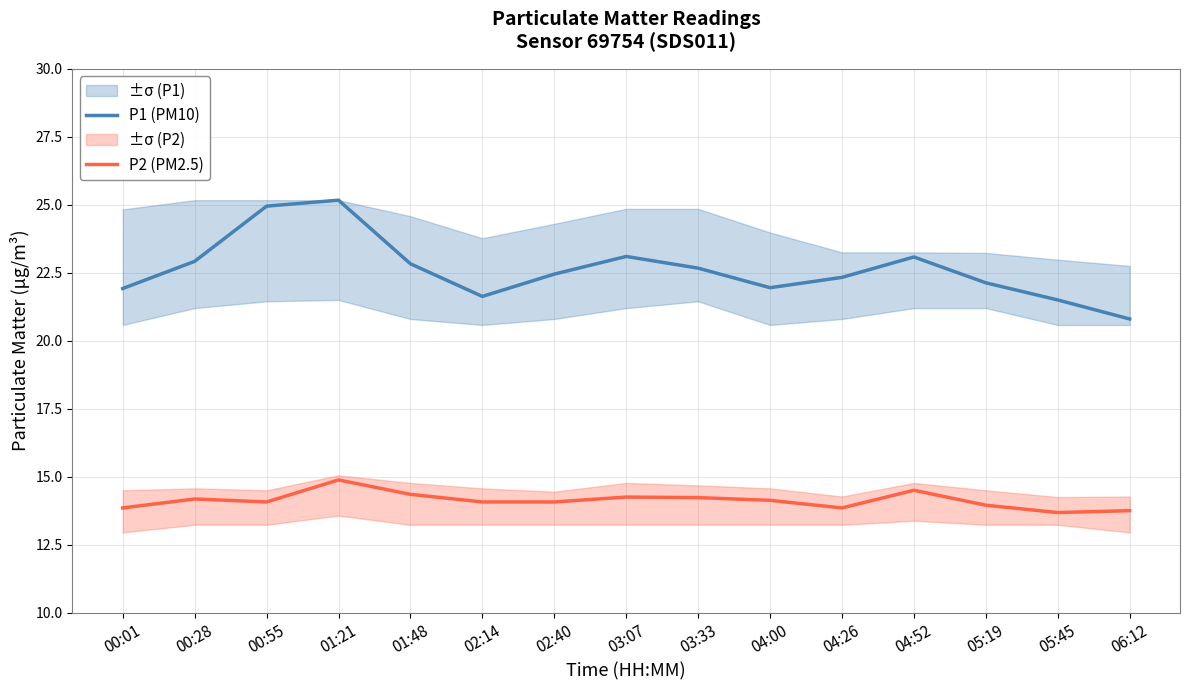

What is the sum of the P2 (PM2.5) values at 04:26 and 06:12?

27.6